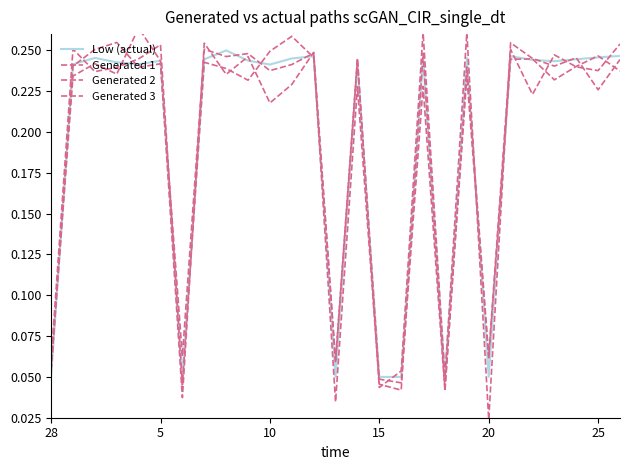

What is the difference between the maximum and second lowest values in the Generated 2 series?

0.2